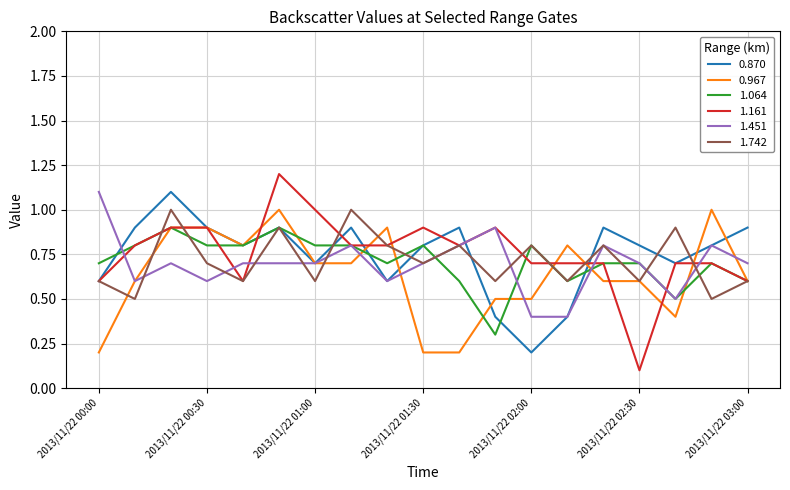

Which series has the largest range (max minus min)?

1.161